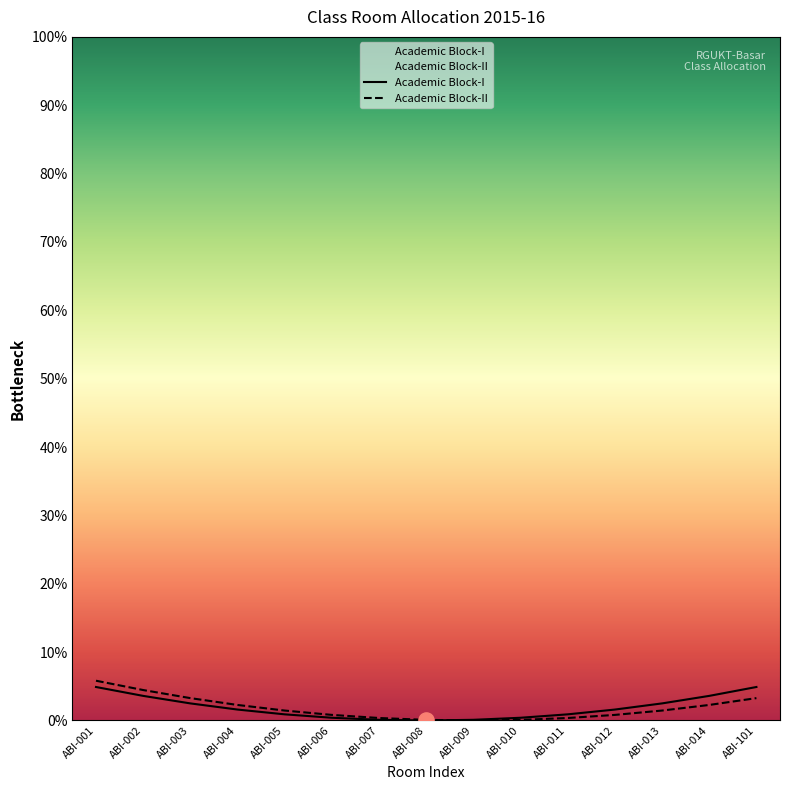

Which series has the largest Y range (max minus min)?

Academic Block-II